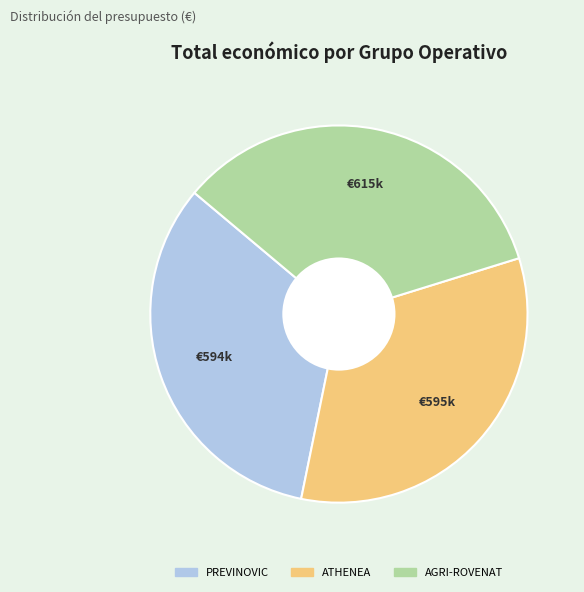

Is the sum of ATHENEA and PREVINOVIC greater than half?

Yes